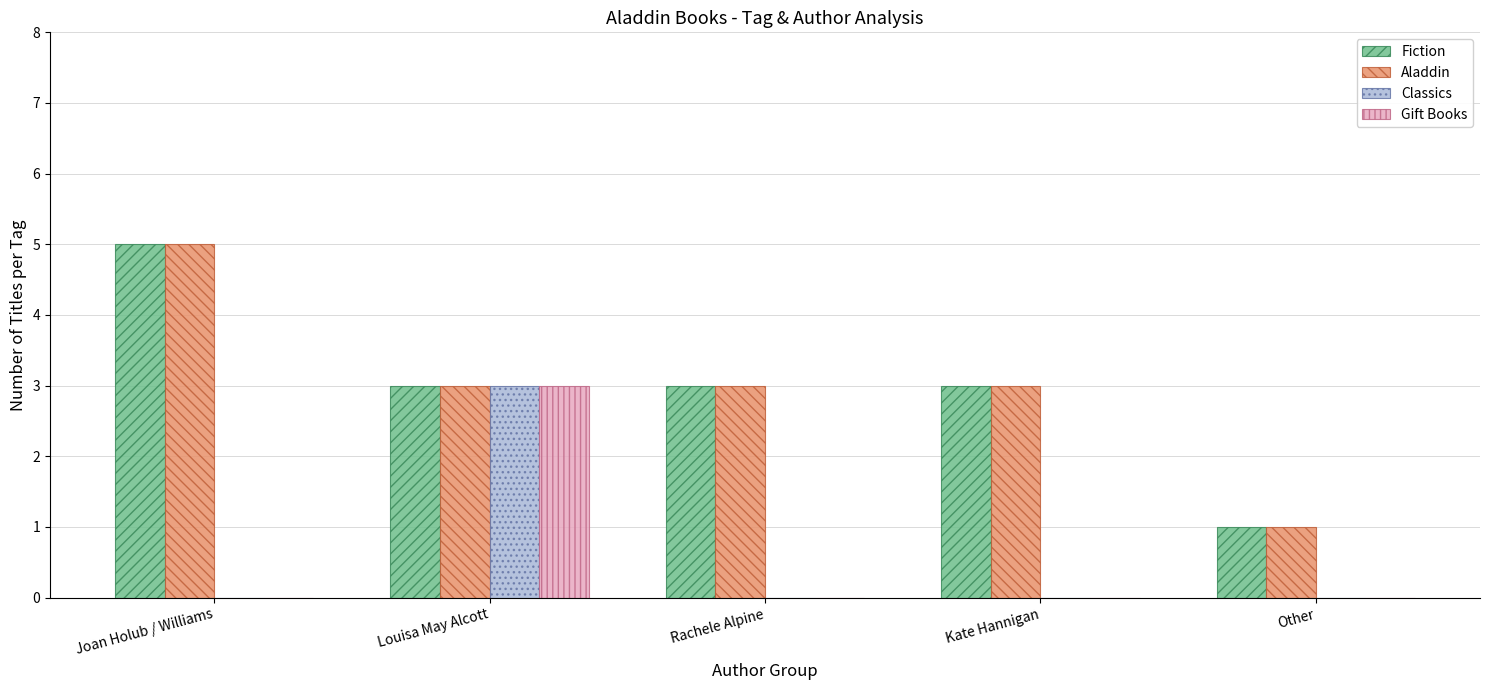

Reading left to right, what are all the values shown in this chart?

Fiction: 5	3	3	3	1
Aladdin: 5	3	3	3	1
Classics: 0	3	0	0	0
Gift Books: 0	3	0	0	0